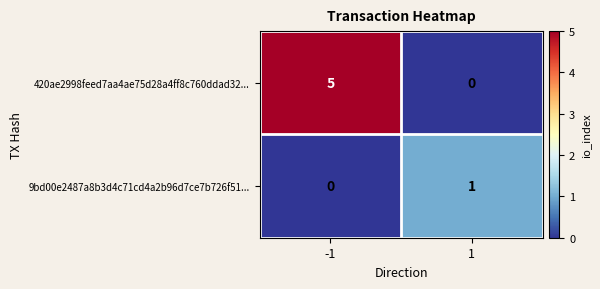

Which series has the widest spread of values?

420ae2998feed7aa4ae75d28a4ff8c760ddad32...